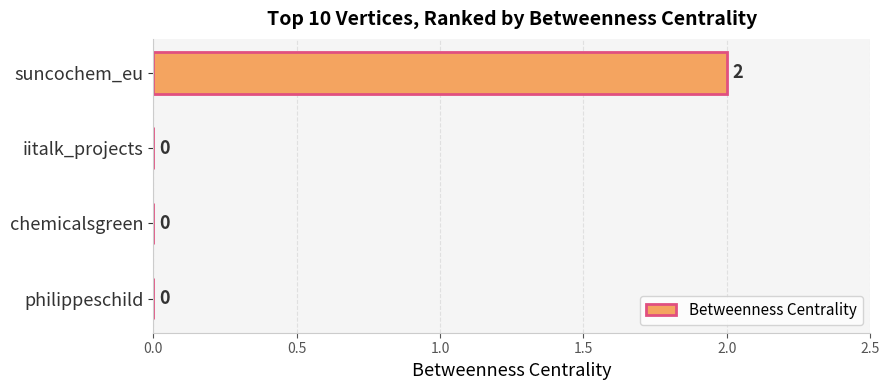

At which category does the chart reach its peak across all series?

suncochem_eu